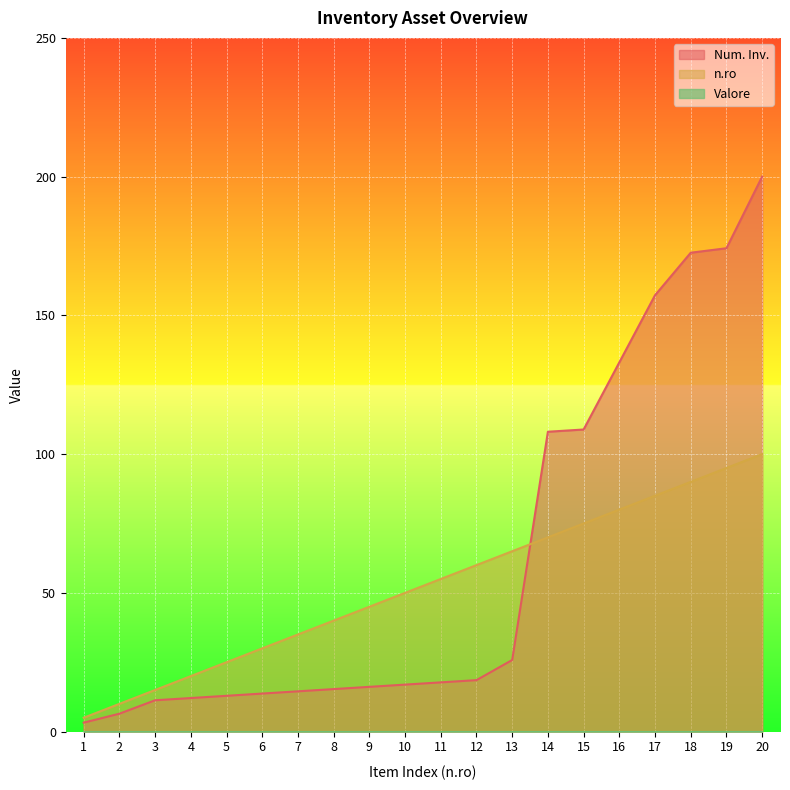

Reading right to left, transcribe all the data shown in this chart.

Num. Inv.: 200.0	174.2	172.6	157.3	133.1	108.9	108.1	25.8	18.5	17.7	16.9	16.1	15.3	14.5	13.7	12.9	12.1	11.3	6.5	3.2
n.ro: 100.0	95.0	90.0	85.0	80.0	75.0	70.0	65.0	60.0	55.0	50.0	45.0	40.0	35.0	30.0	25.0	20.0	15.0	10.0	5.0